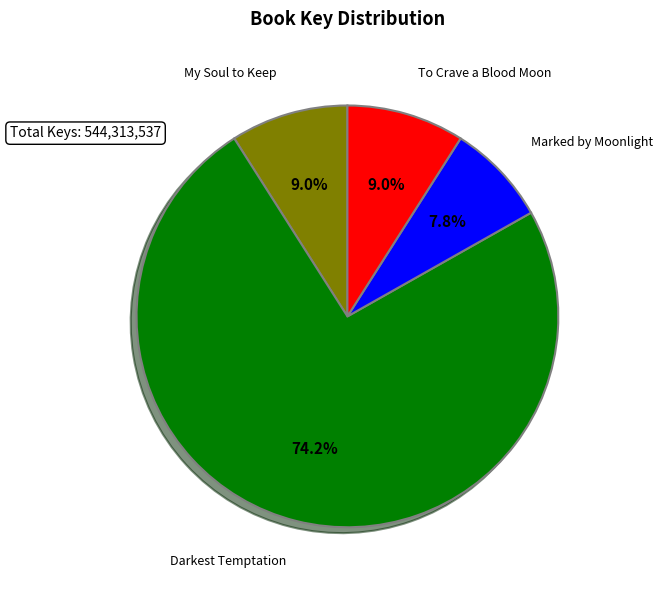

What percentage is the My Soul to Keep slice, to the nearest percent?

9%